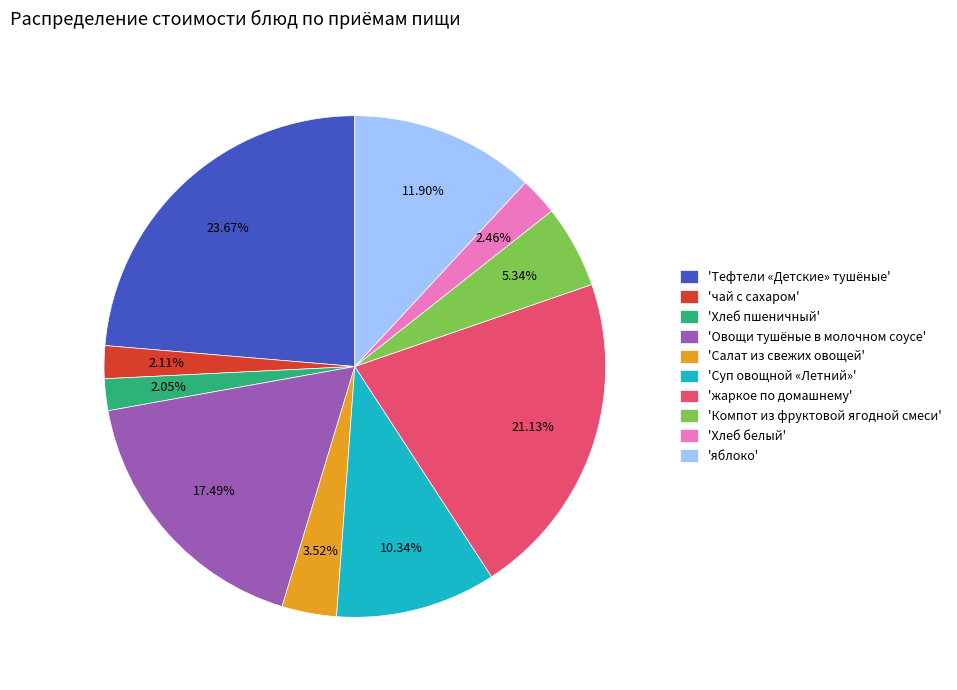

Which slice is the largest?

'Тефтели «Детские» тушёные'